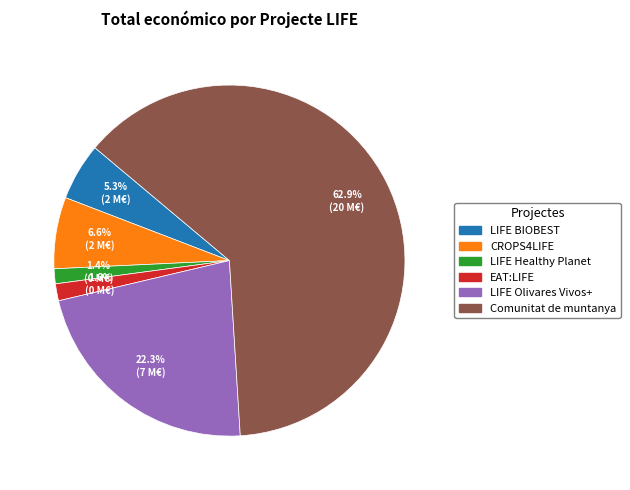

Do Comunitat de muntanya and LIFE Olivares Vivos+ together represent more than half of the pie?

Yes